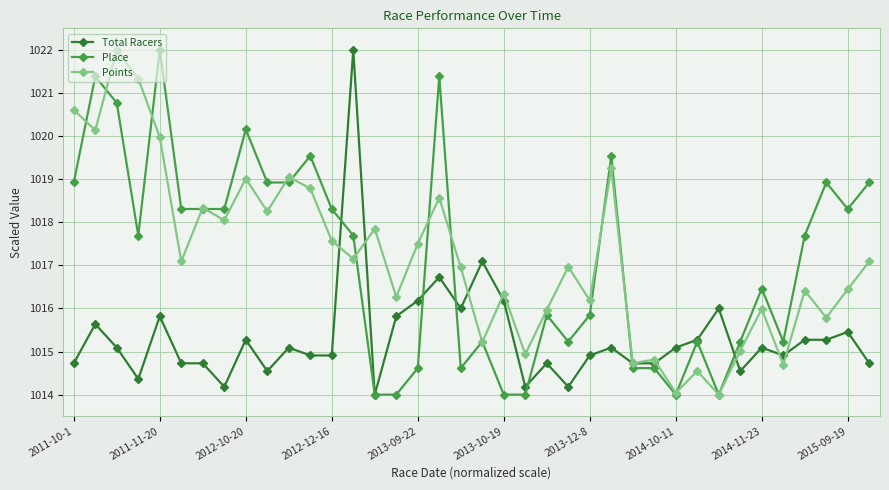

What is the lowest value of the Place series?

1014.0